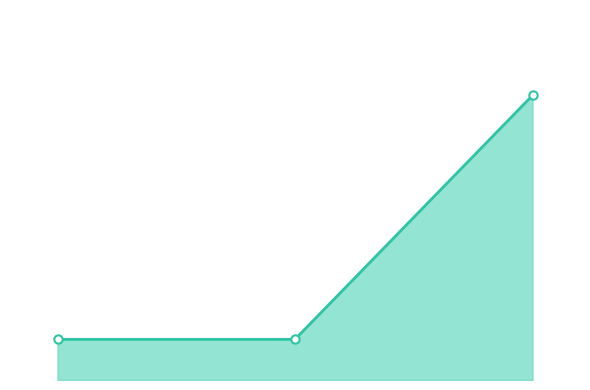

Does the chart have visible grid lines?

No